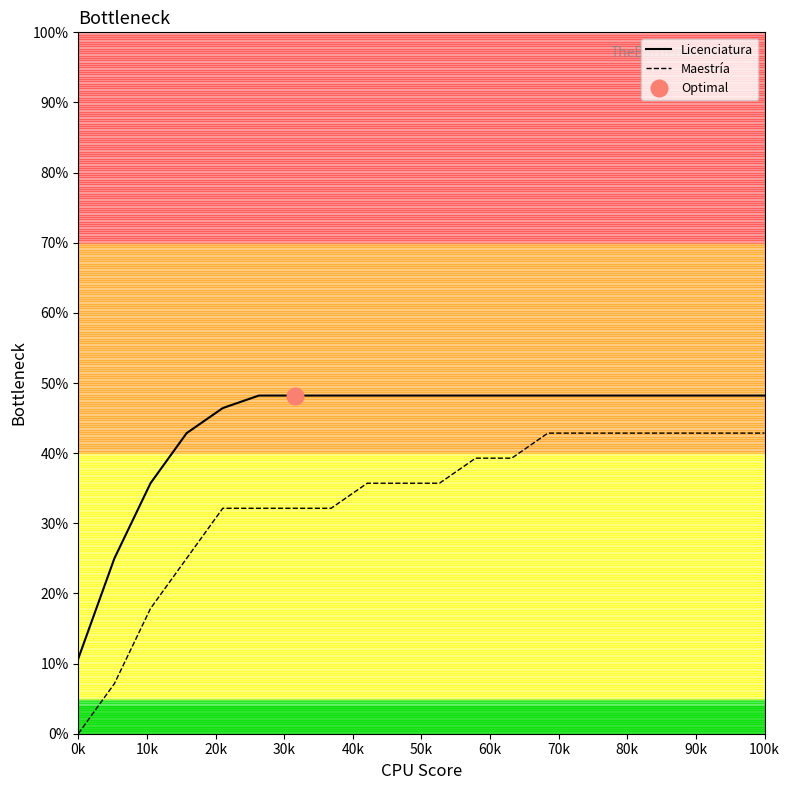

What is the minimum value for Licenciatura?

10.7